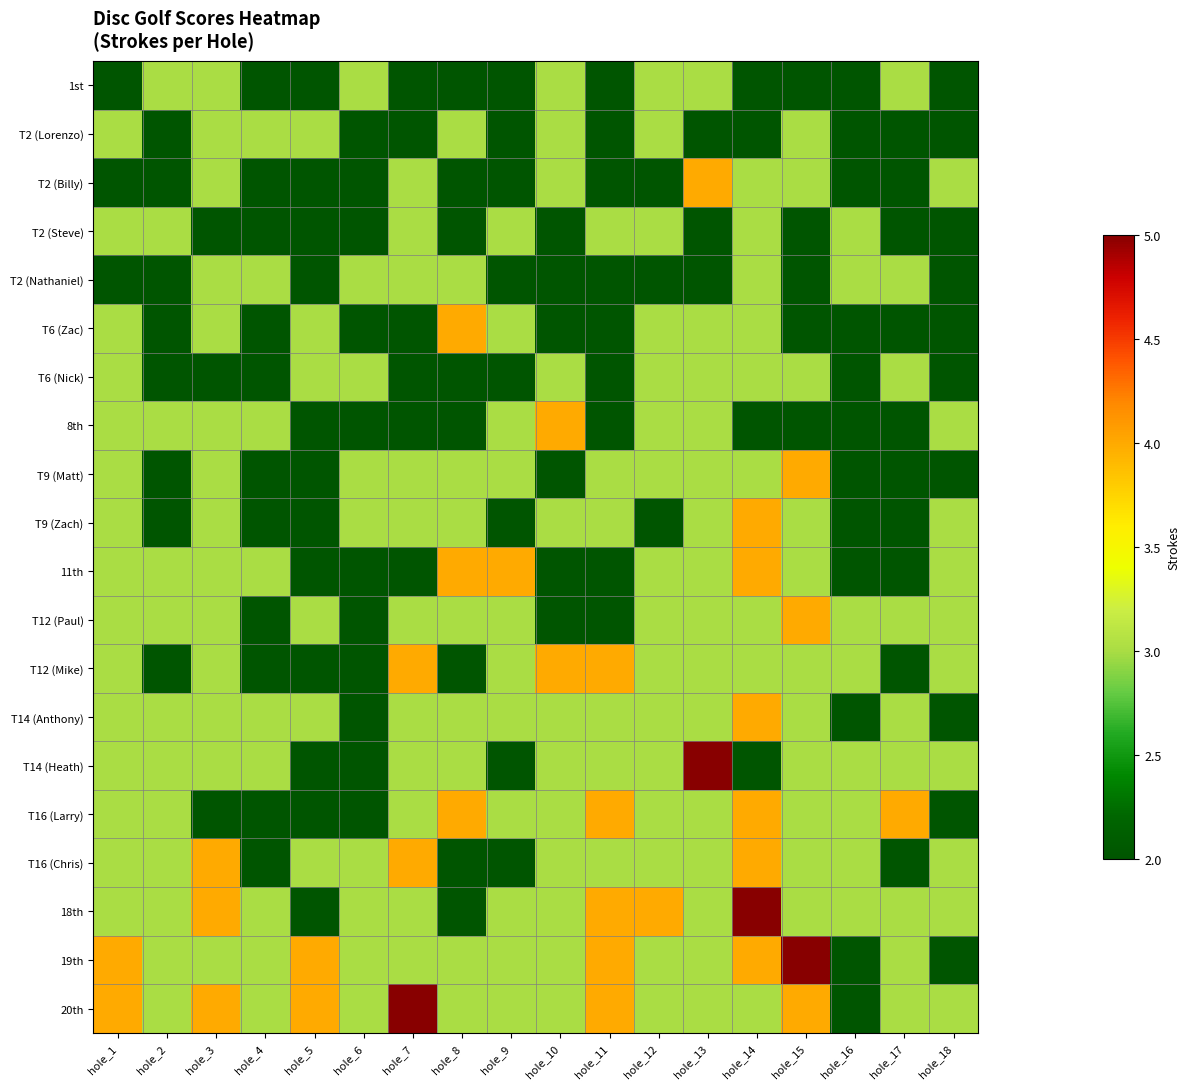

At how many categories does at least one series exceed 4?

4